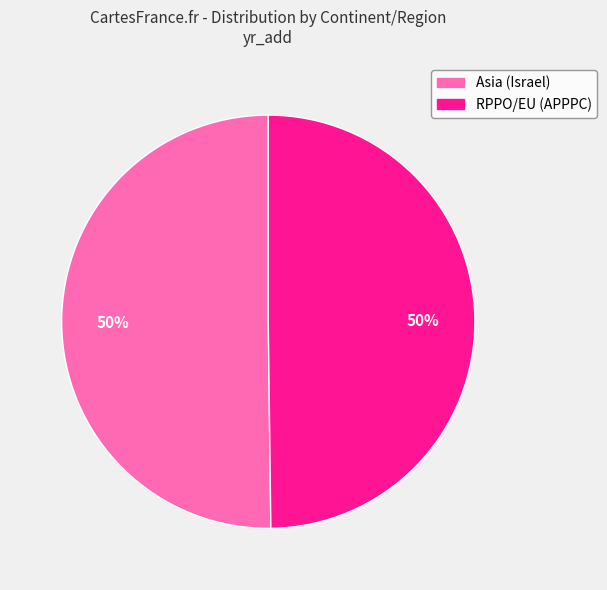

What percentage is the Asia (Israel) slice, to the nearest percent?

50%